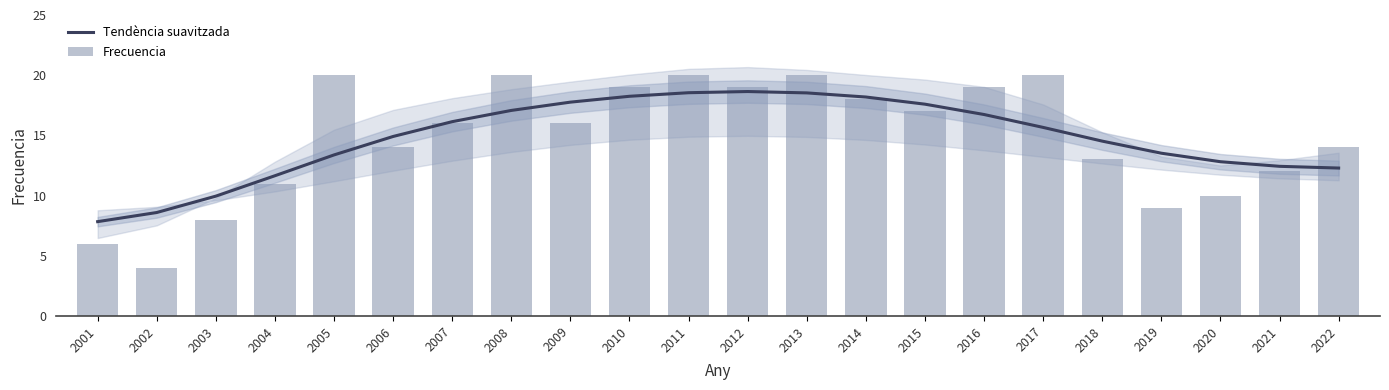

Between 2008 and 2010, which series saw the biggest shift?

Tendència suavitzada